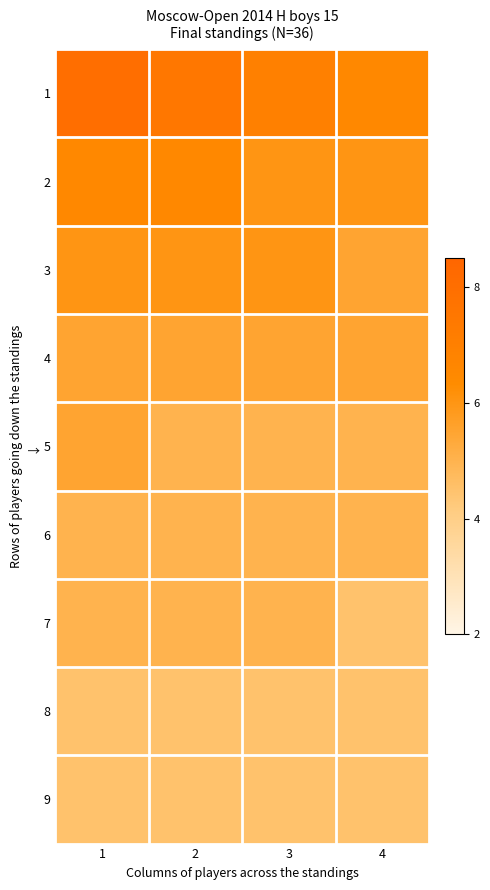

At which category does the chart reach its minimum across all series?

4